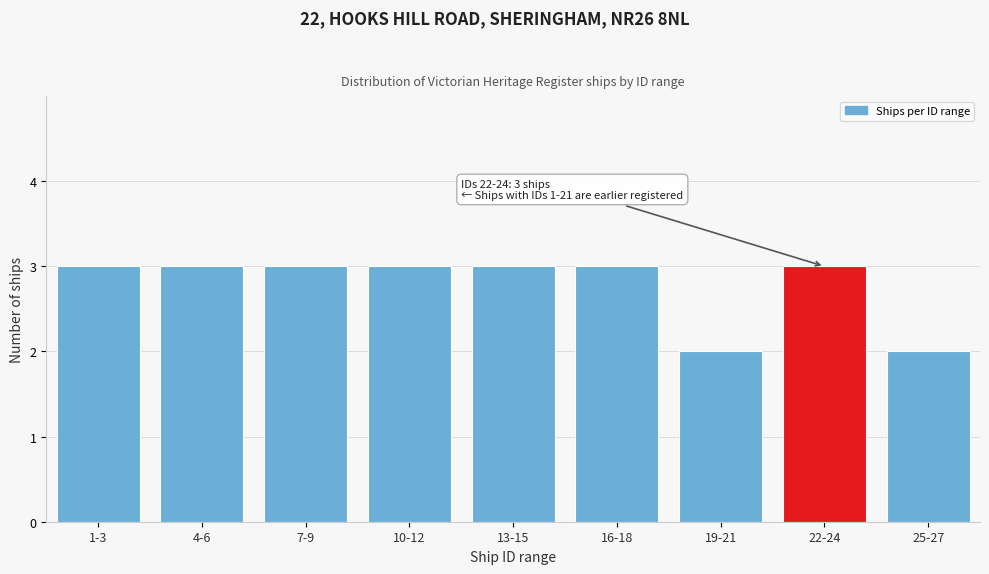

Reading left to right, transcribe all the data shown in this chart.

1-3=3	4-6=3	7-9=3	10-12=3	13-15=3	16-18=3	19-21=2	22-24=3	25-27=2